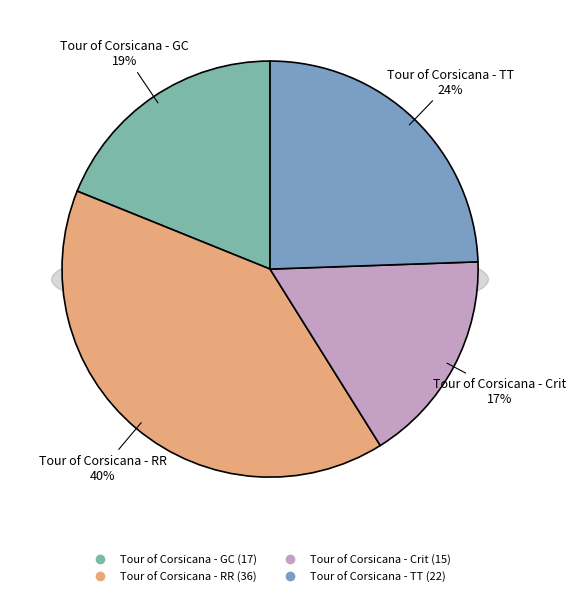

What is the ratio of the value at Tour of Corsicana - Crit to the value at Tour of Corsicana - GC?

0.9